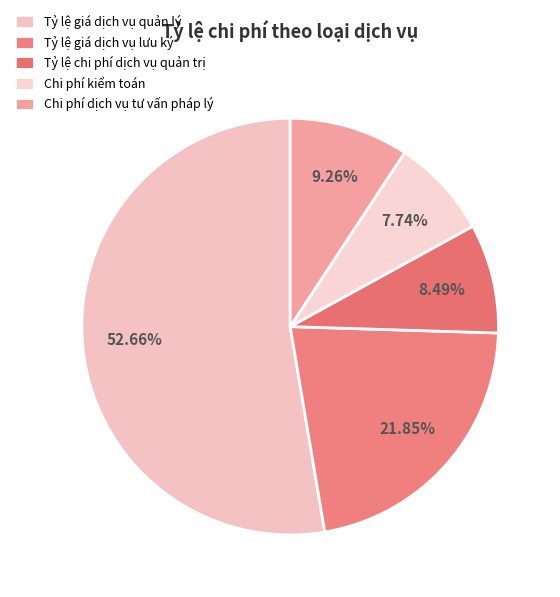

To the nearest percent, what portion does Tỷ lệ giá dịch vụ quản lý represent?

53%